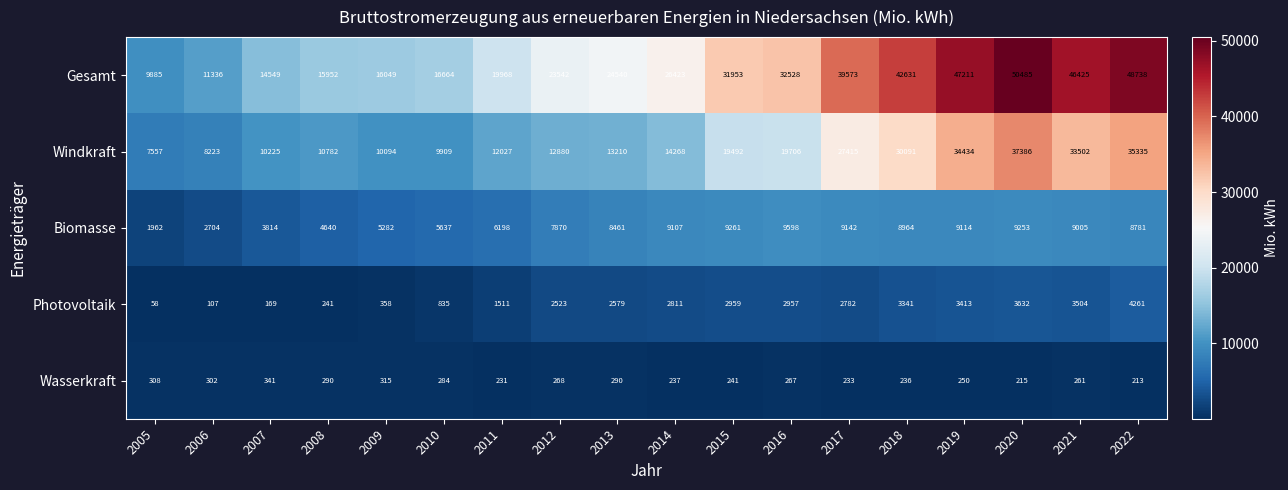

The Wasserkraft series shows 404 at 2014. True or false?

False